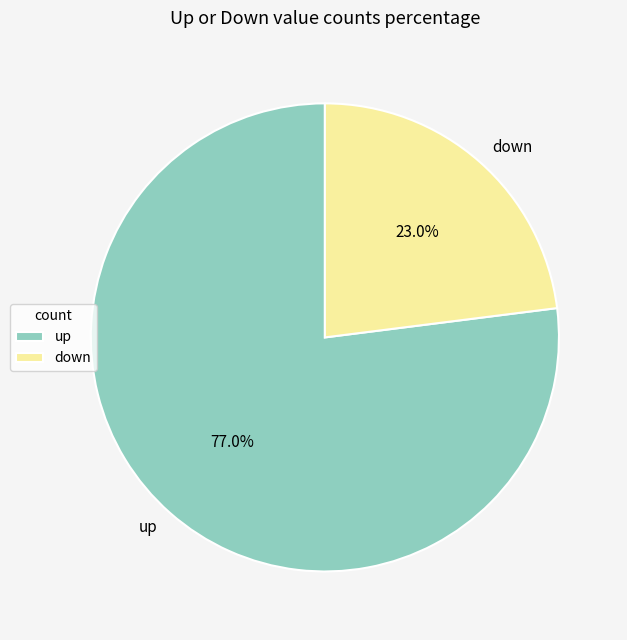

To the nearest percent, what is the combined percentage of up and down?

100%